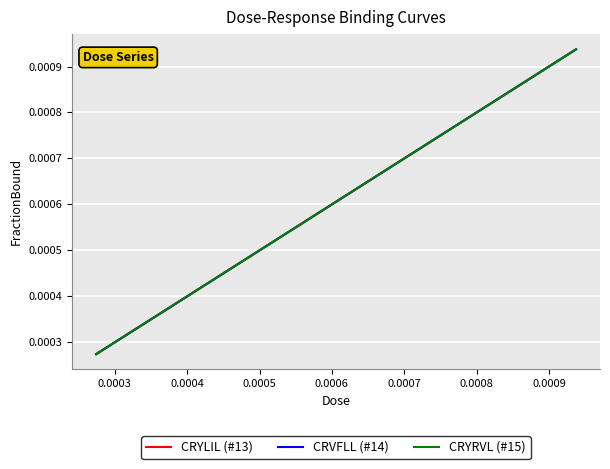

Reading left to right, what are all the values shown in this chart?

CRYLIL (#13): 0.0	0.0	0.0	0.0	0.0	0.0	0.0	0.0	0.0	0.0	0.0	0.0	0.0	0.0	0.0	0.0	0.0	0.0	0.0	0.0
CRVFLL (#14): 0.0	0.0	0.0	0.0	0.0	0.0	0.0	0.0	0.0	0.0	0.0	0.0	0.0	0.0	0.0	0.0	0.0	0.0	0.0	0.0
CRYRVL (#15): 0.0	0.0	0.0	0.0	0.0	0.0	0.0	0.0	0.0	0.0	0.0	0.0	0.0	0.0	0.0	0.0	0.0	0.0	0.0	0.0